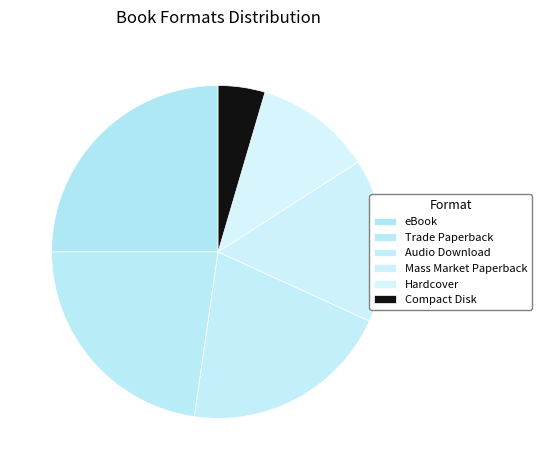

To the nearest percent, what portion does Trade Paperback represent?

23%